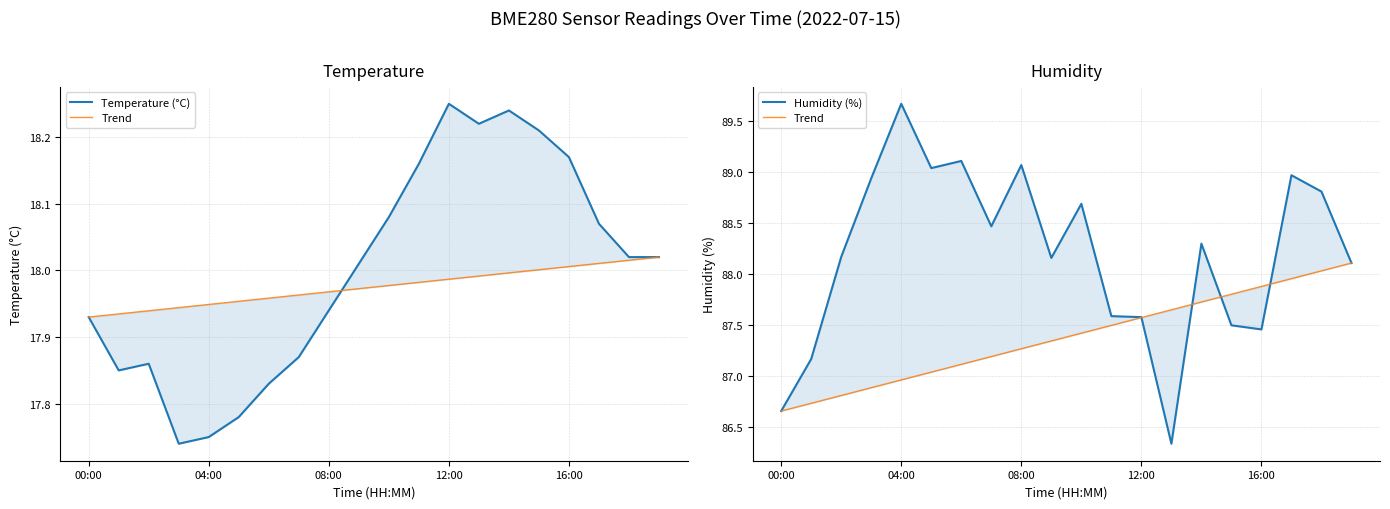

Which has a higher value, 12 or 18?

12